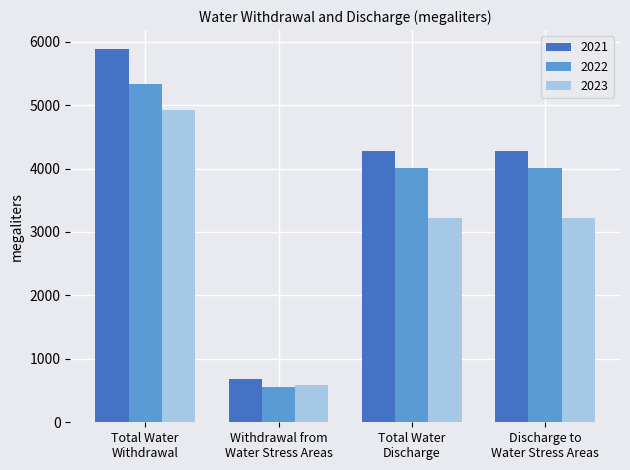

What is the greatest value displayed?

5888.0